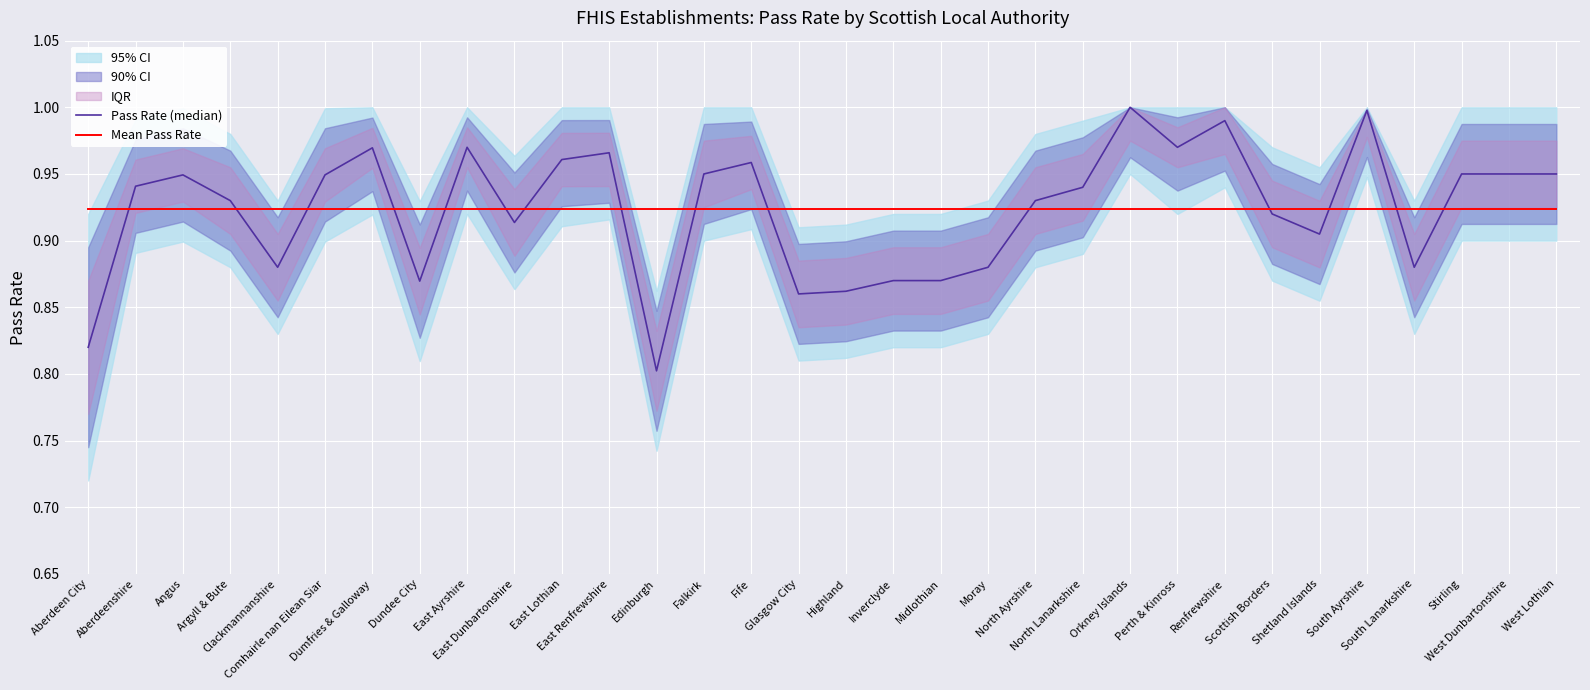

What is the value of the Mean Pass Rate point at the 10th from the left?

0.9